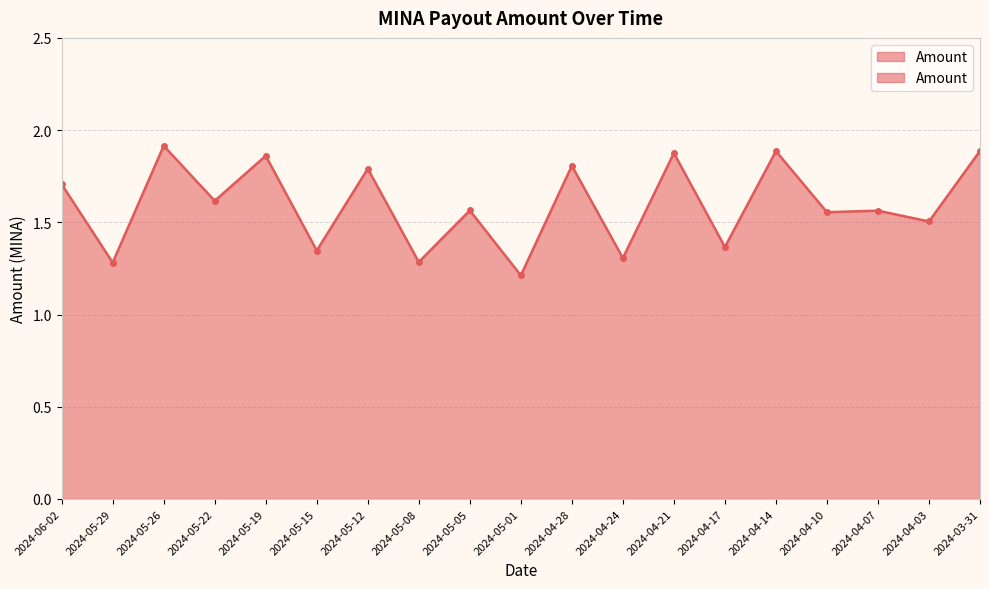

List the labels in order of value, smallest first.

2024-05-01, 2024-05-29, 2024-05-08, 2024-04-24, 2024-05-15, 2024-04-17, 2024-04-03, 2024-04-10, 2024-04-07, 2024-05-05, 2024-05-22, 2024-06-02, 2024-05-12, 2024-04-28, 2024-05-19, 2024-04-21, 2024-04-14, 2024-03-31, 2024-05-26